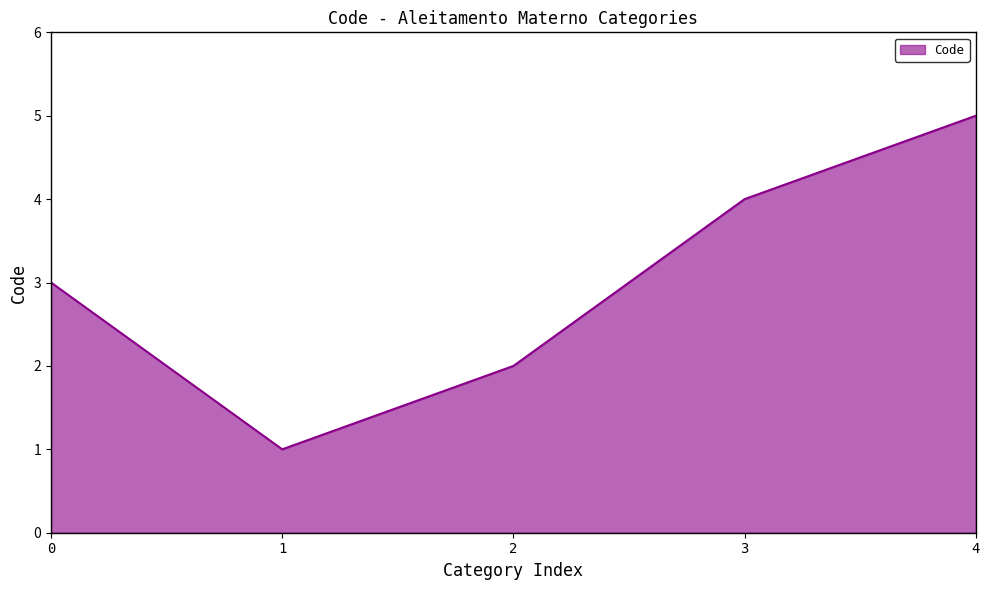

What is the sum of all values?

15